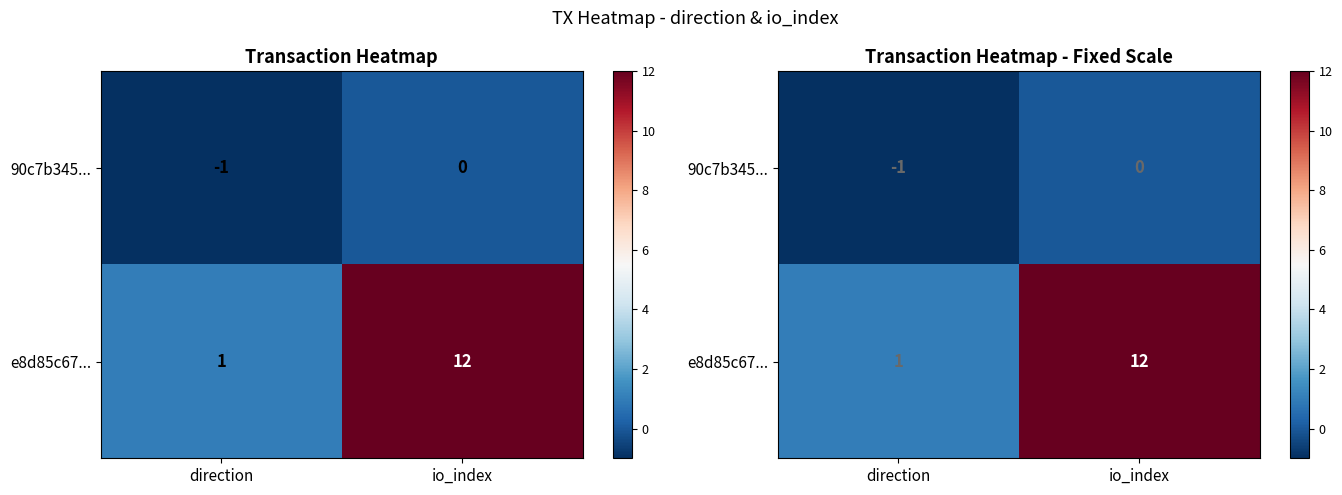

List the labels in order of e8d85c67... value, smallest first.

direction, io_index